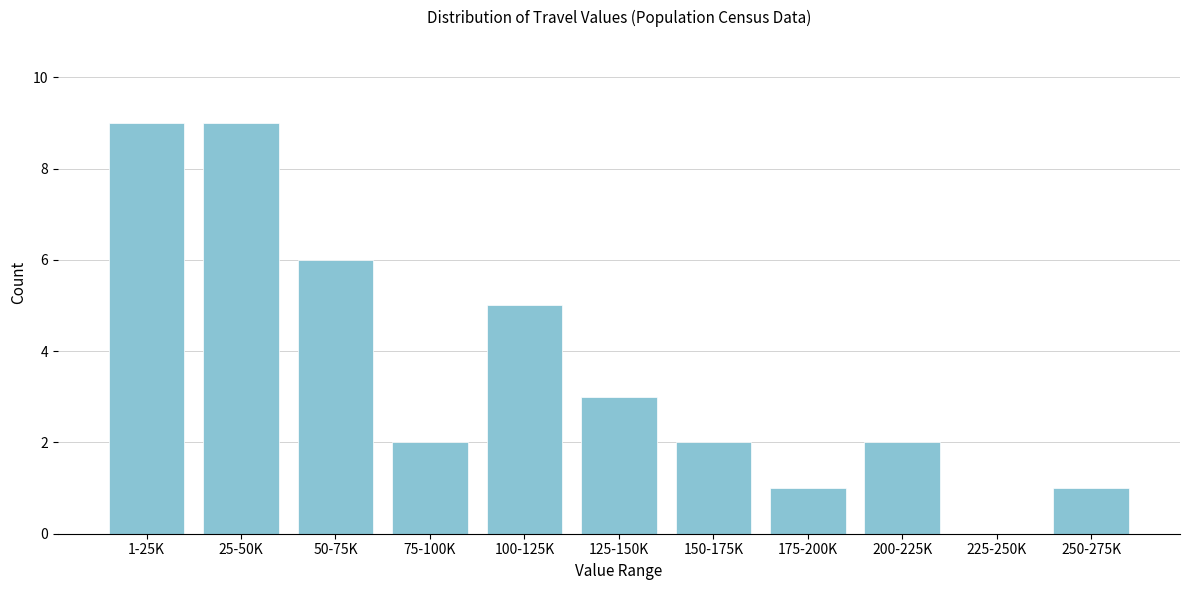

Reading left to right, extract all data points from this chart.

1-25K=9	25-50K=9	50-75K=6	75-100K=2	100-125K=5	125-150K=3	150-175K=2	175-200K=1	200-225K=2	225-250K=0	250-275K=1